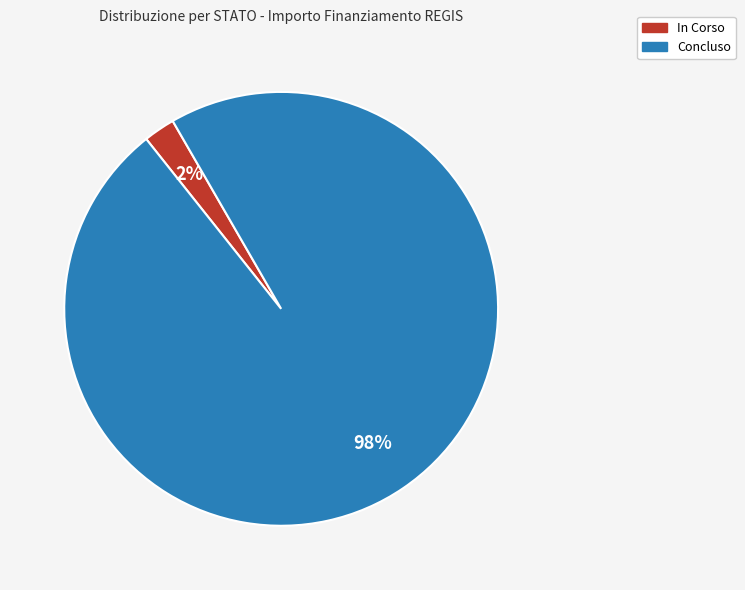

Which category has the biggest portion of the pie?

Concluso